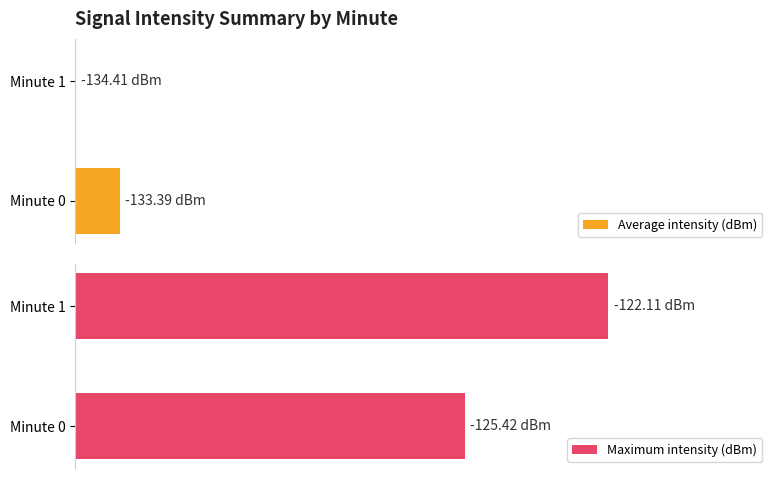

At which category is the sum across all series the highest?

Minute 1